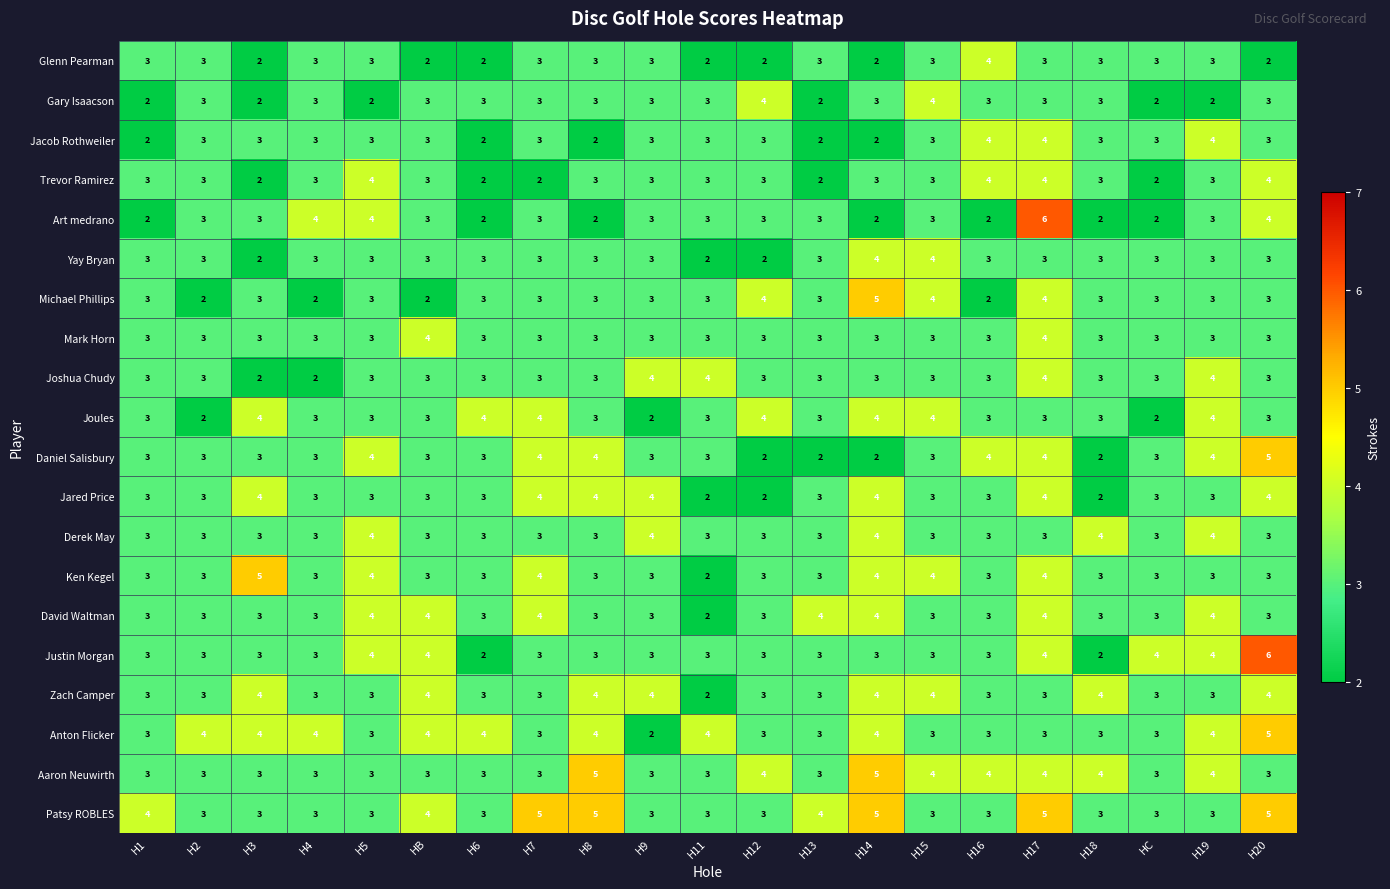

How many series are shown in this chart?

20